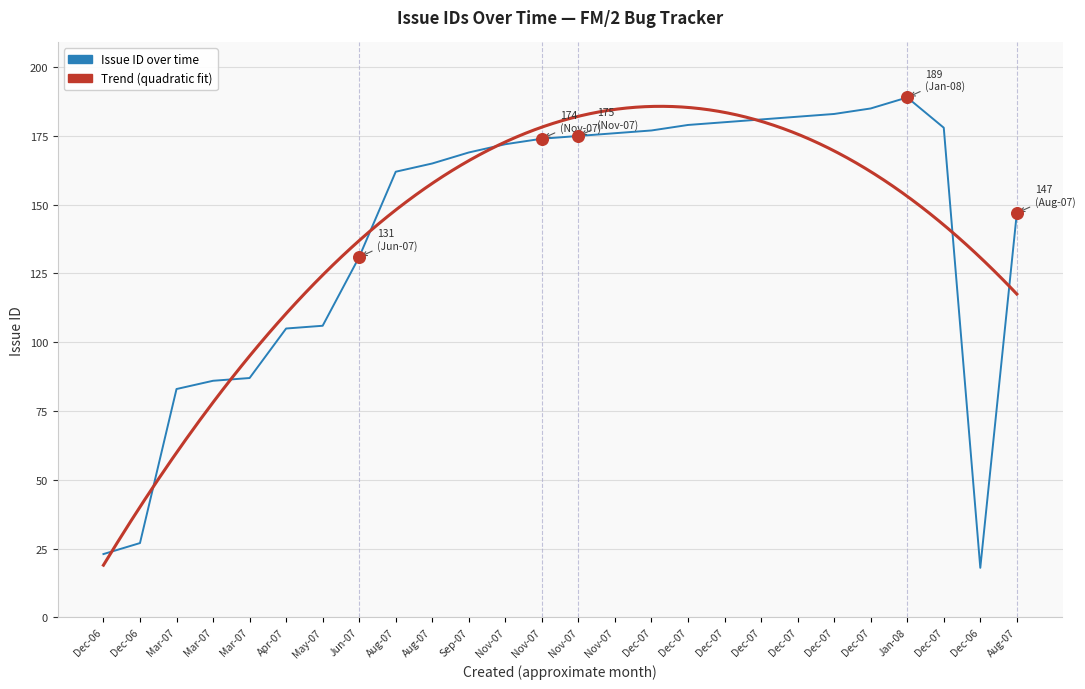

What is the change in value from Mar-07 to Sep-07?

+82